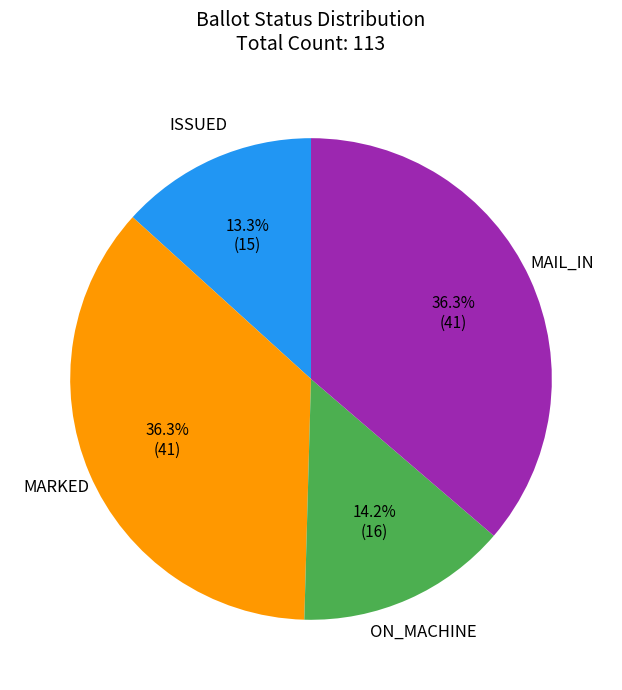

Is there any slice that represents more than half of the pie?

No